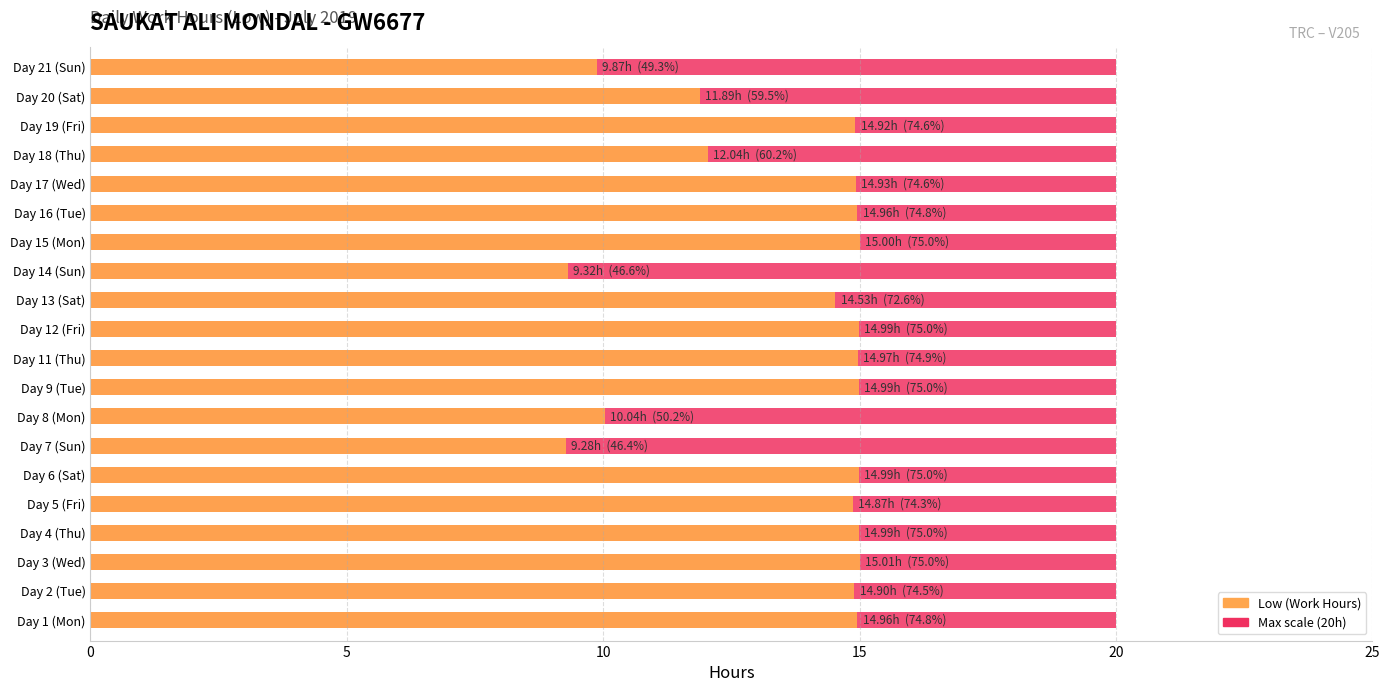

What is the greatest value displayed?

15.0